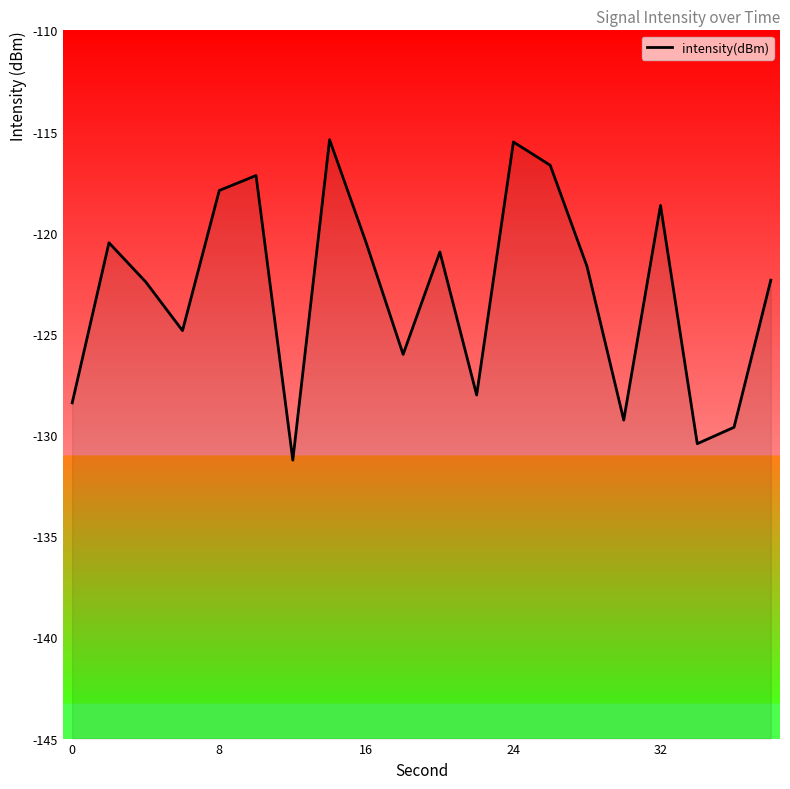

What is the value of the 3rd point from the left?

-122.4